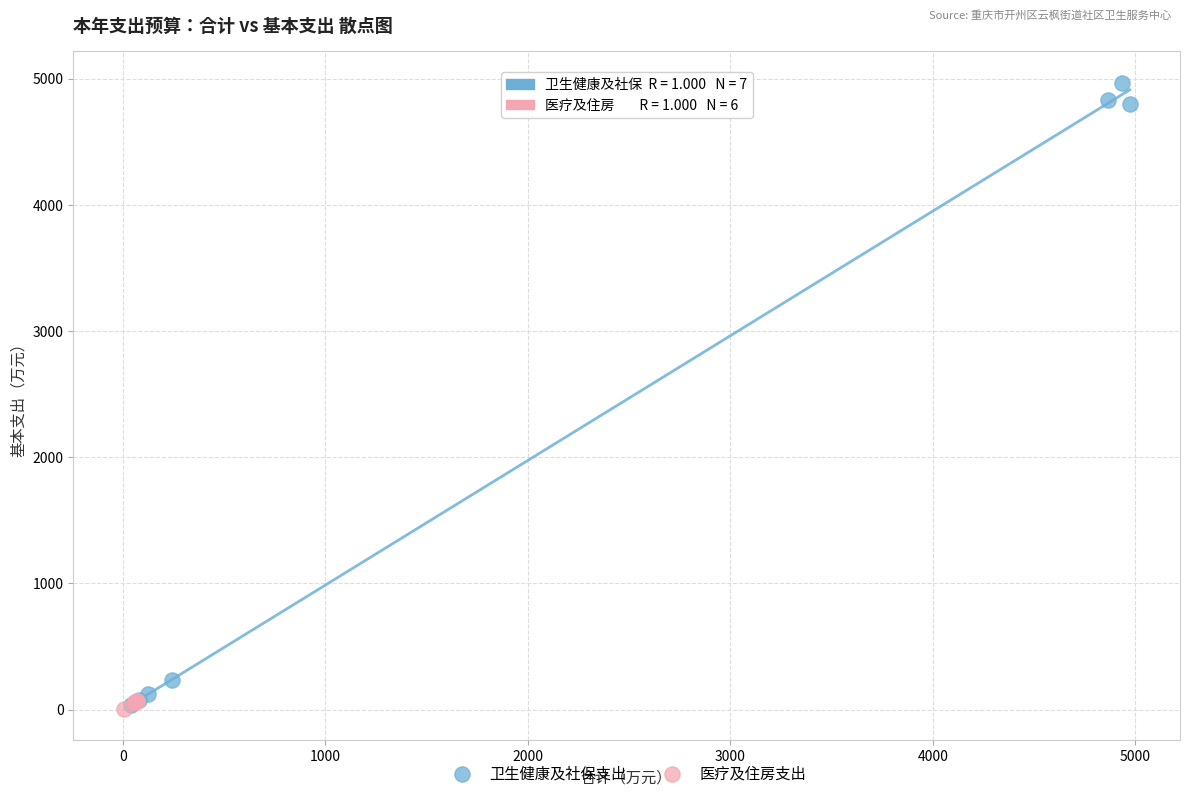

Which series contains the highest Y value?

卫生健康及社保支出